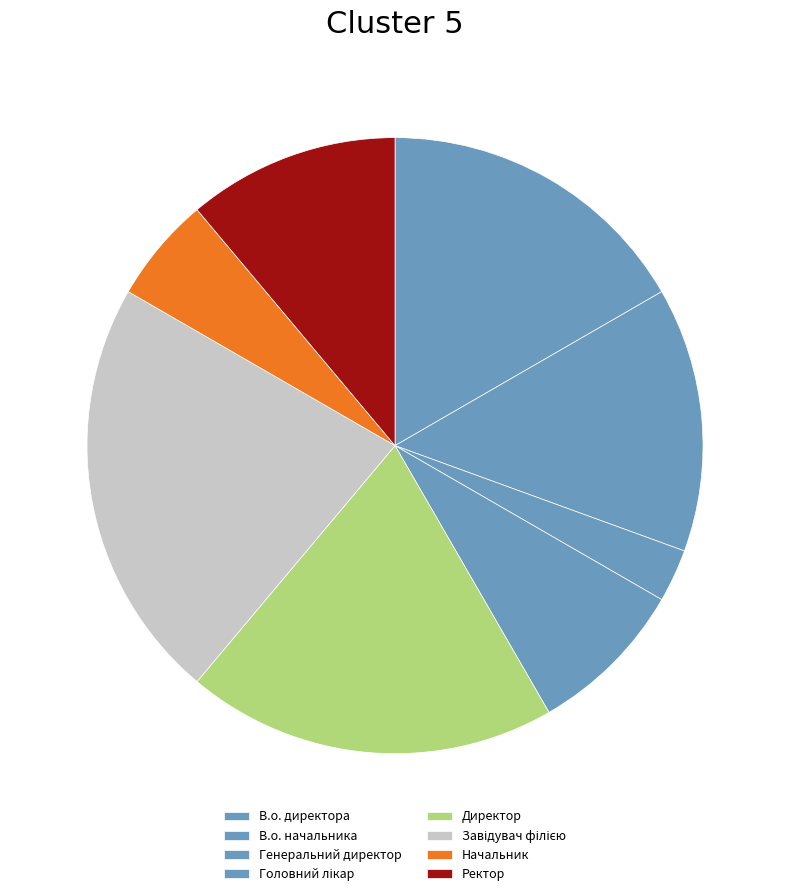

To the nearest percent, what portion does Начальник represent?

6%